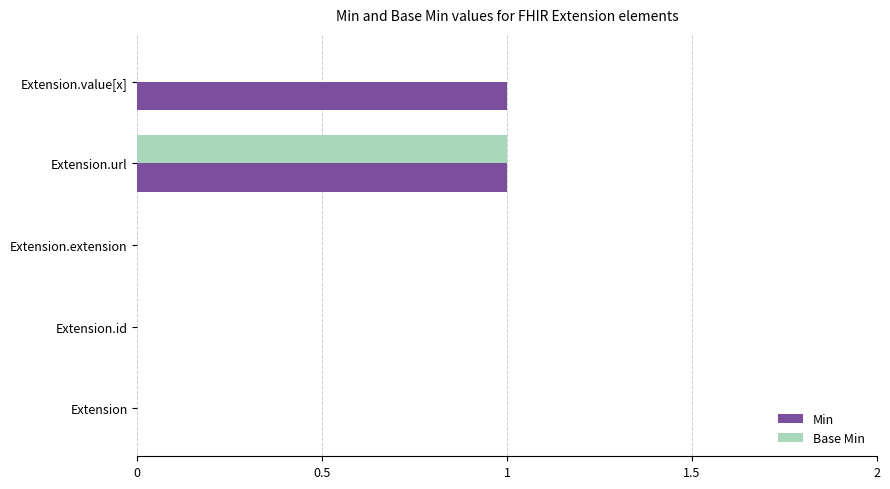

The Base Min series shows 0 at Extension. True or false?

True